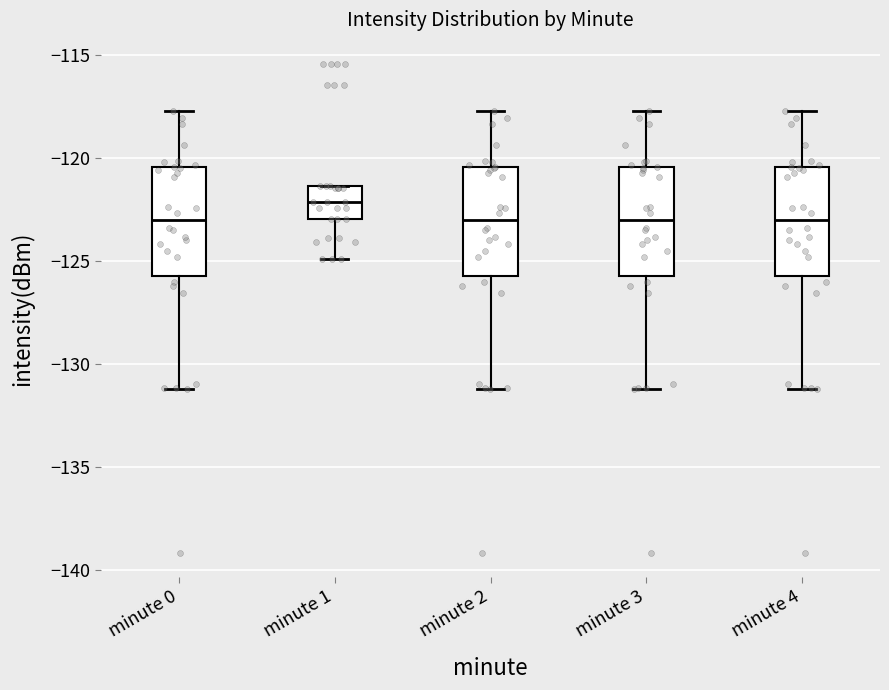

Which box's median line is the highest?

minute 1